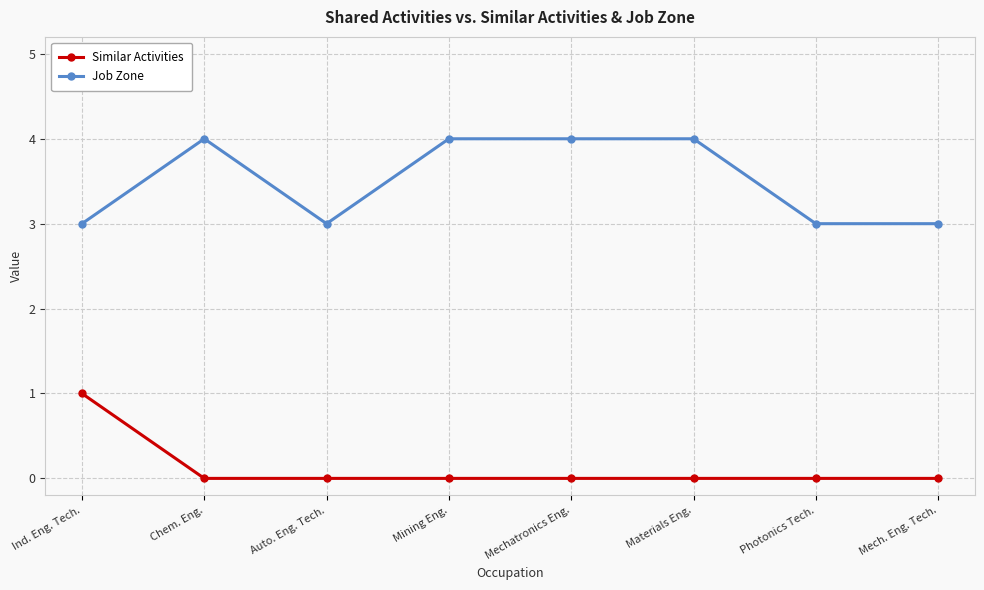

What is the difference between the Job Zone values at Materials Eng. and Auto. Eng. Tech.?

1